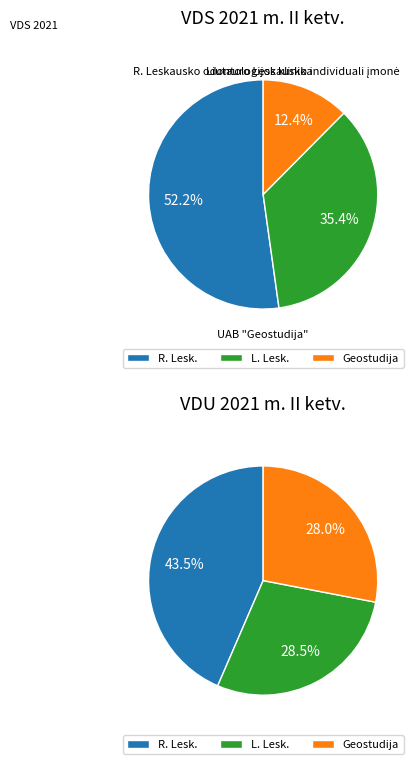

To the nearest percent, what is the difference between the largest and smallest slice percentages?

40%